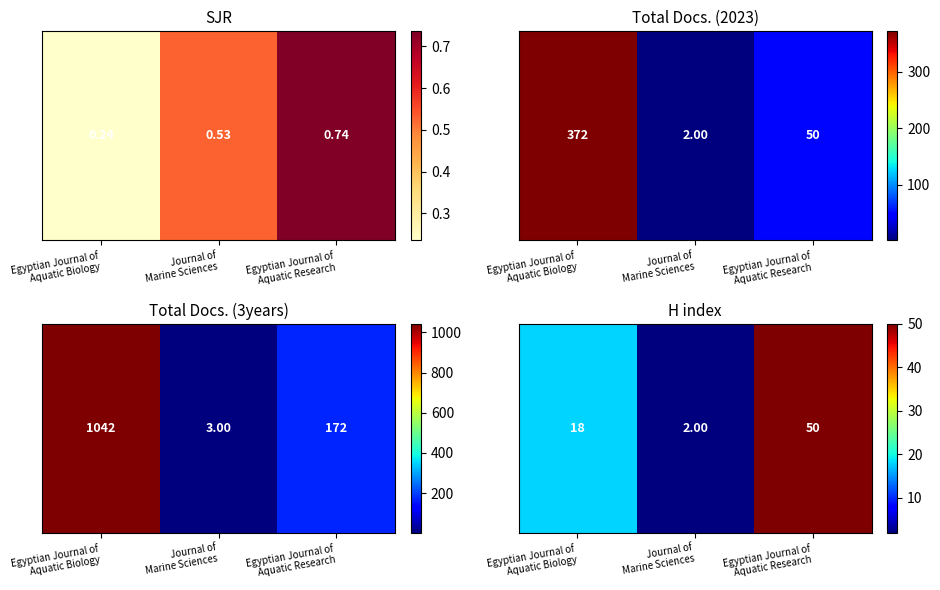

What value does the data have at Egyptian Journal of
Aquatic Research?

50